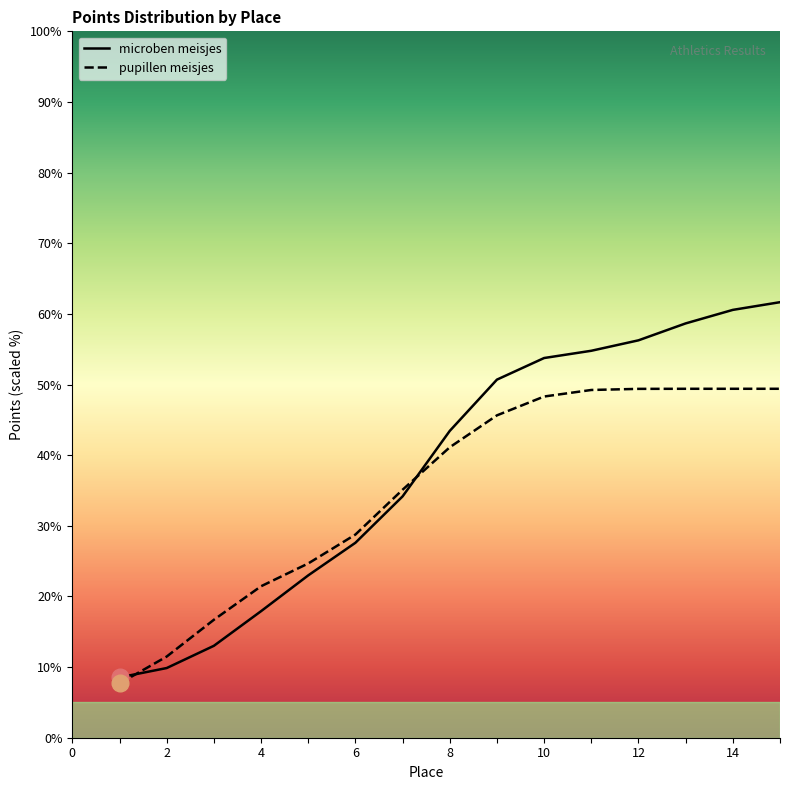

The microben meisjes series shows 15.1 at 8. True or false?

False